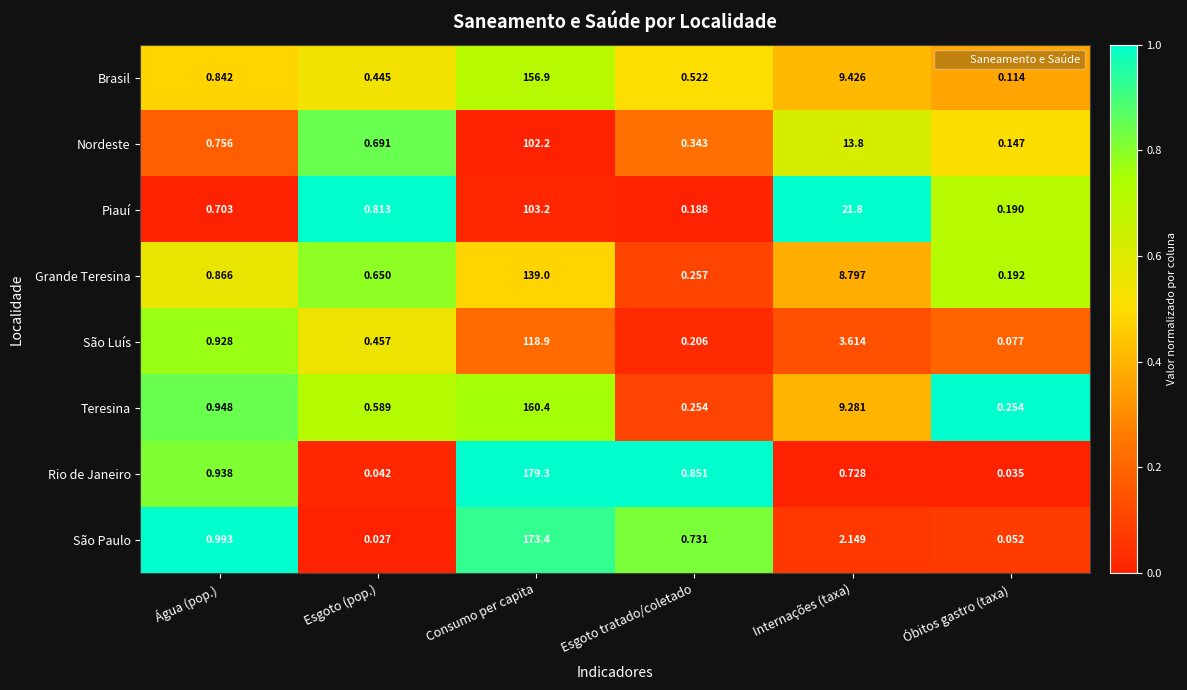

List the series in order of their peak value, lowest first.

Nordeste, Piauí, São Luís, Grande Teresina, Brasil, Teresina, São Paulo, Rio de Janeiro